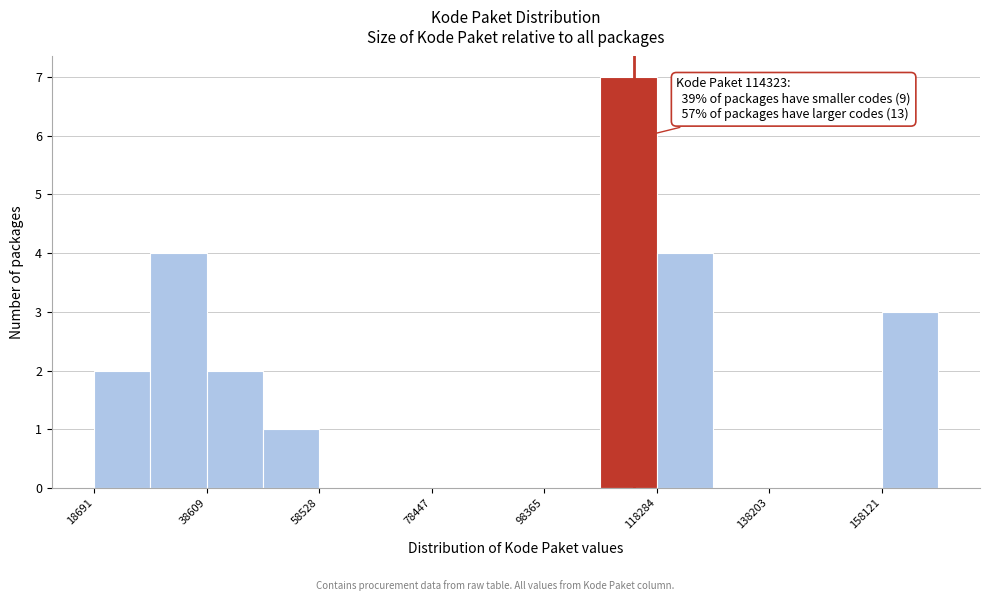

Over which range of the x-axis is the bar tallest?

108000 to 118000